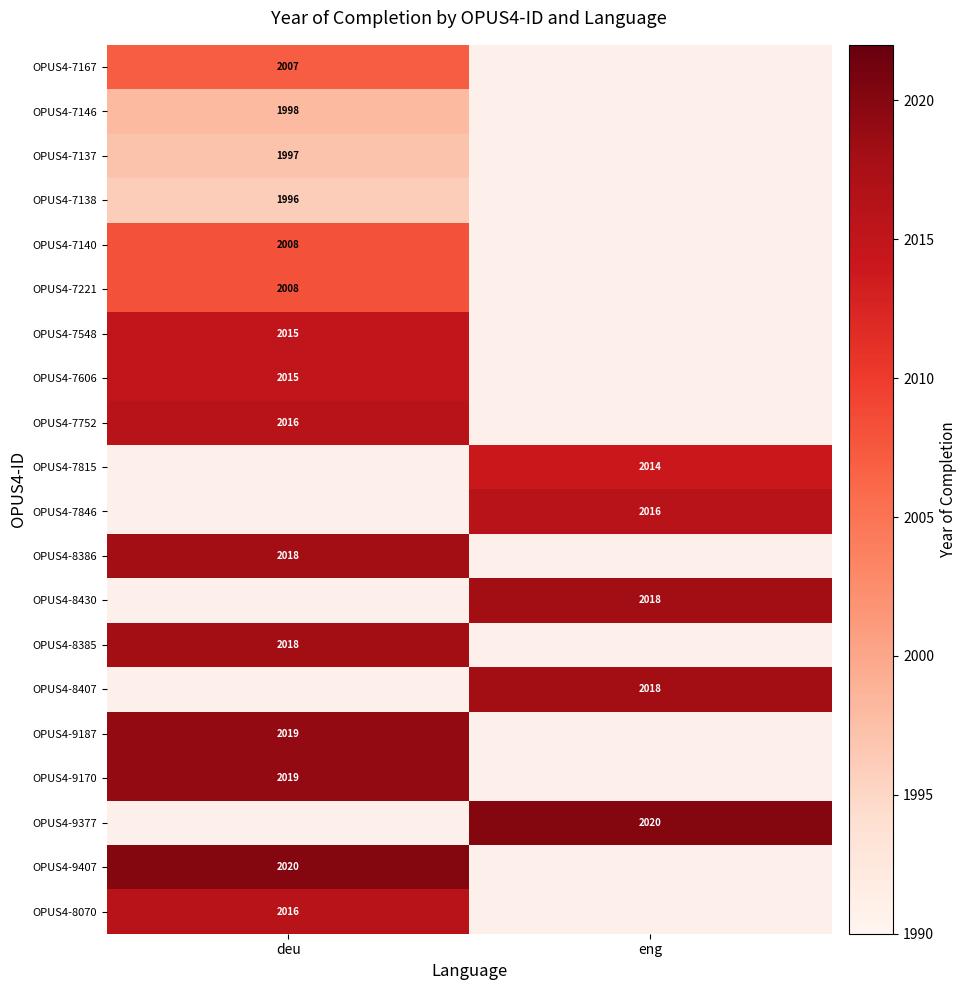

The OPUS4-8386 series shows 2018 at deu. True or false?

True